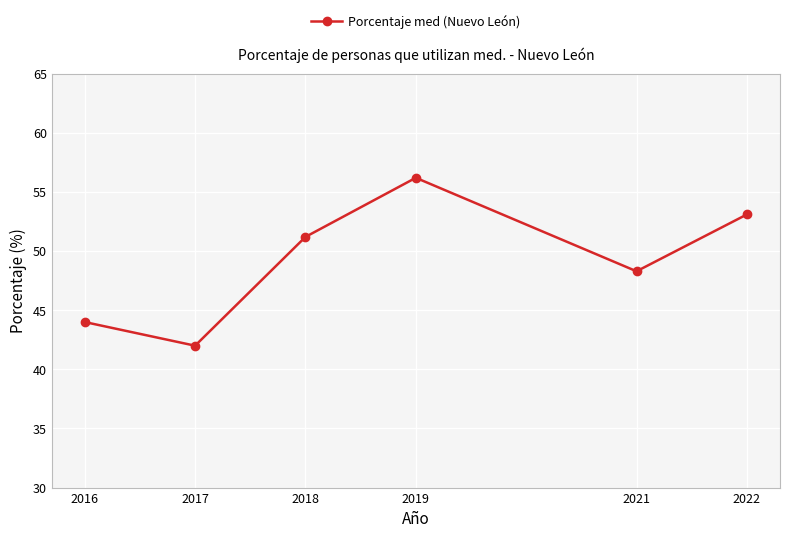

What is the difference between the second highest and minimum values?

11.1